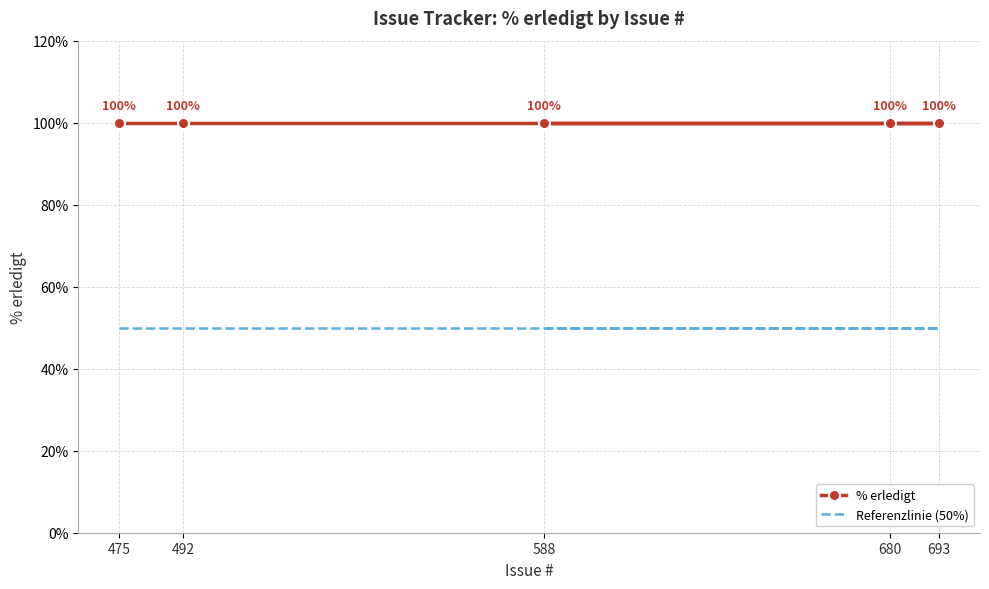

List the series in order of their overall mean, highest first.

% erledigt, Referenzlinie (50%)